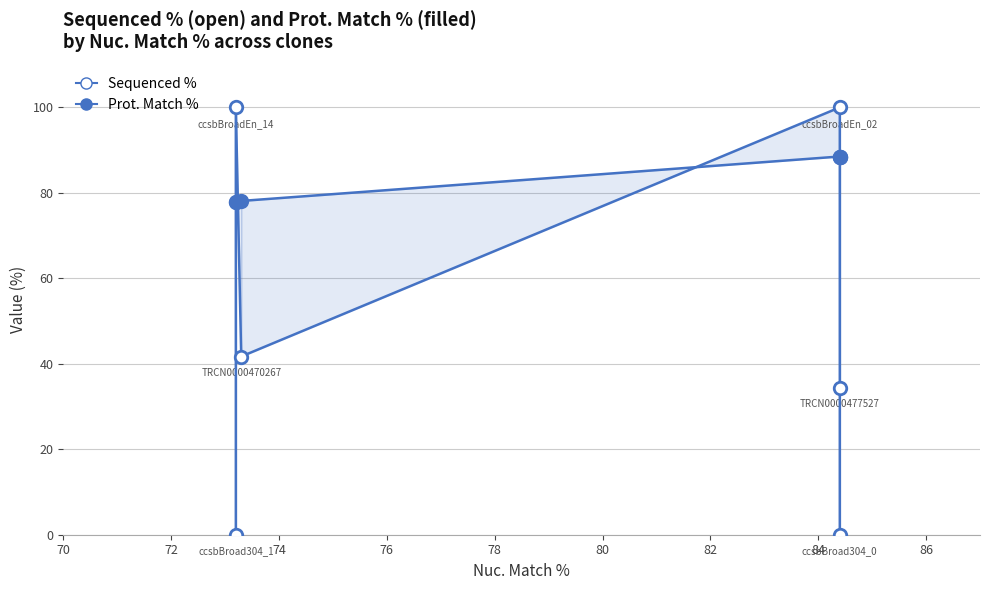

How many lines are shown in the chart?

2